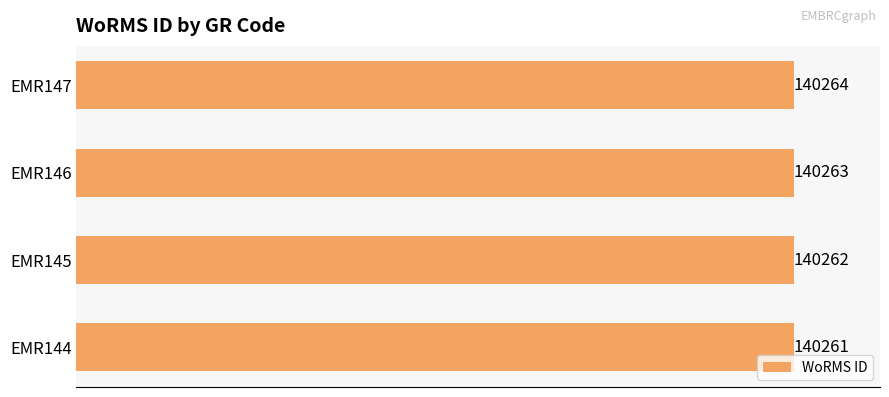

At which label is the value closest to 140262?

EMR145